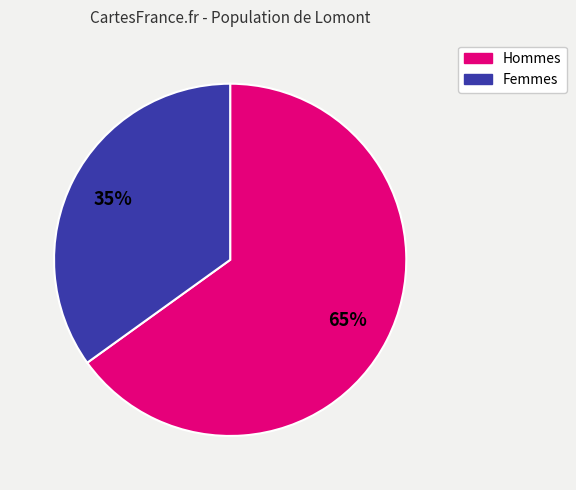

How many slices are in this pie chart?

2